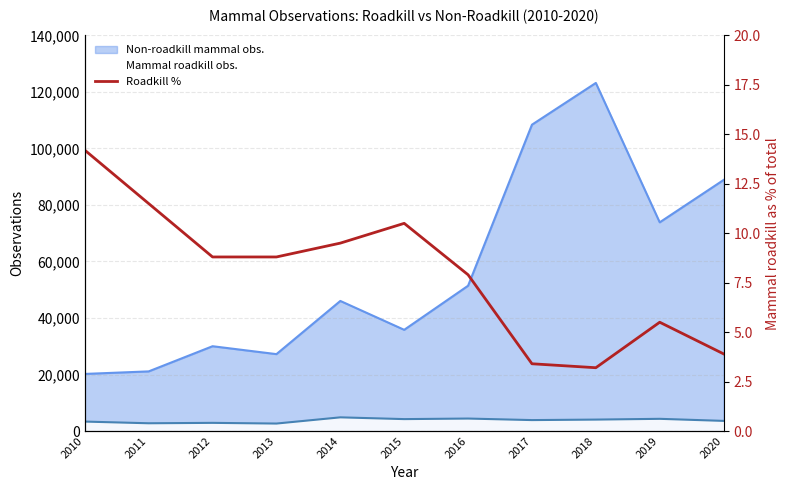

The chart shows a value of 3.9 at 2020. True or false?

True